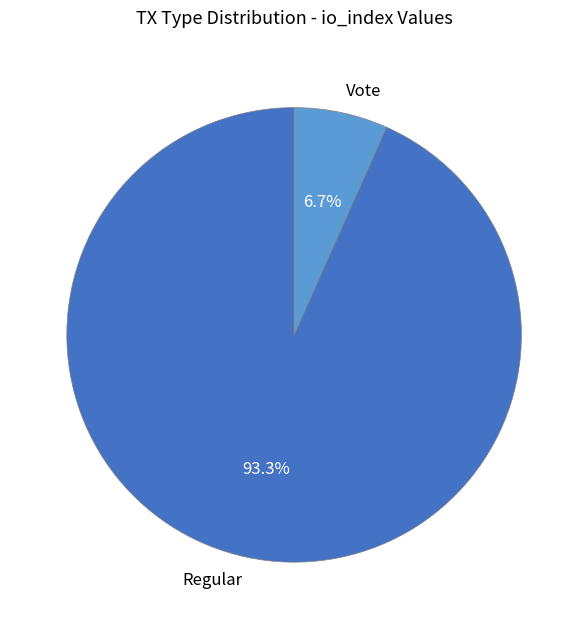

True or false: Regular accounts for 93% of the total.

True